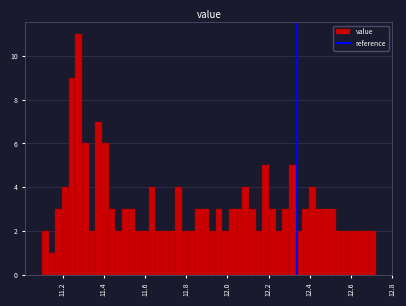

Around what value on the x-axis is the tallest bar? Give the approximate position of its centre, as read against the axis.

11.28